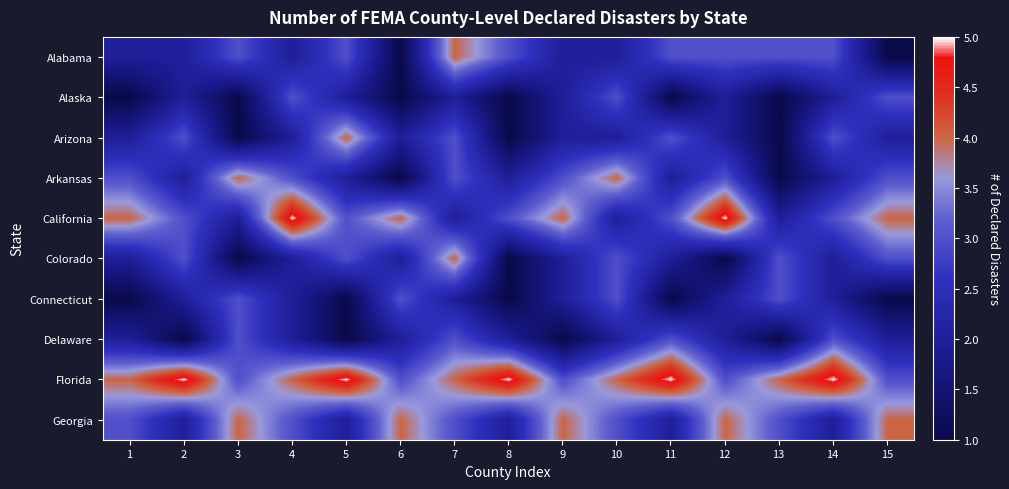

Which series changed the most between 5 and 8?

Arizona